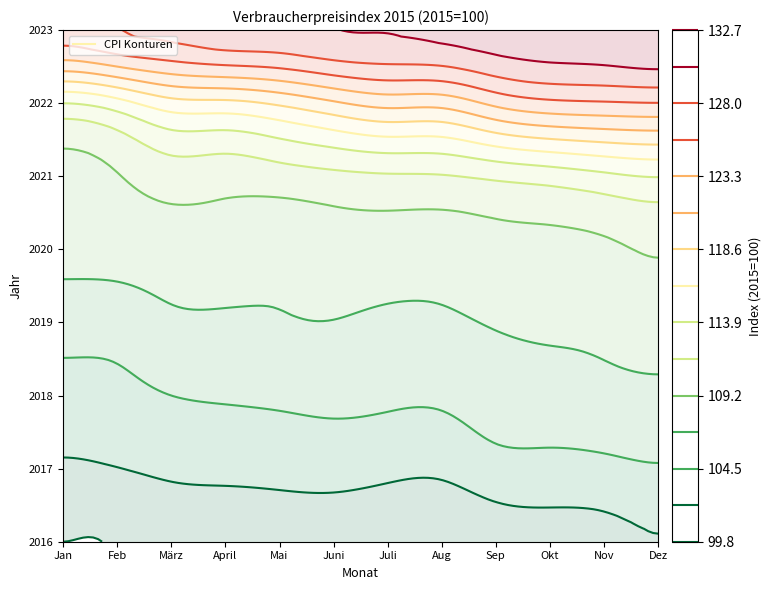

What is the difference between the maximum and minimum values in the 2023 series?

6.0